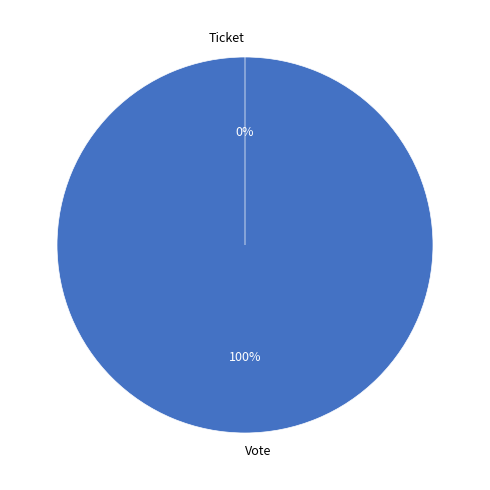

Rank the categories by value from highest to lowest.

Vote, Ticket